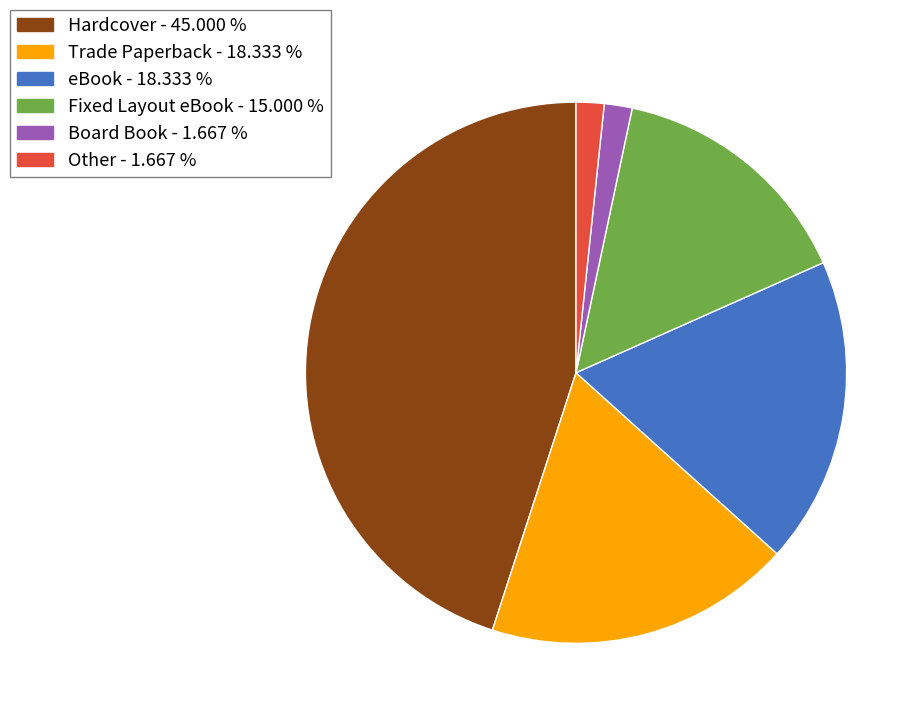

What is the largest slice in the pie chart?

Hardcover